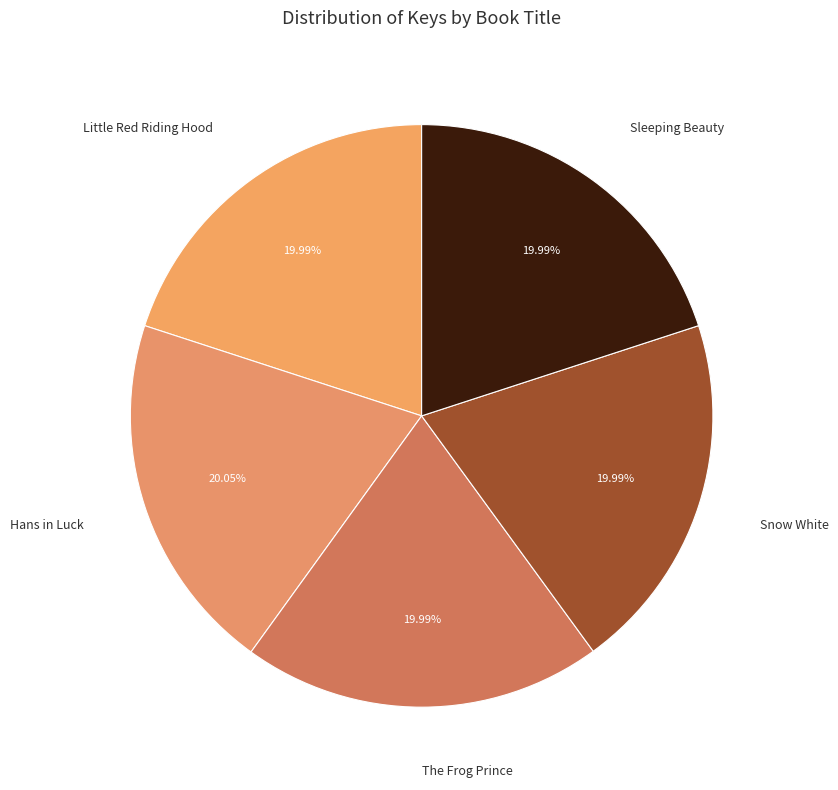

Which category has the biggest portion of the pie?

Hans in Luck